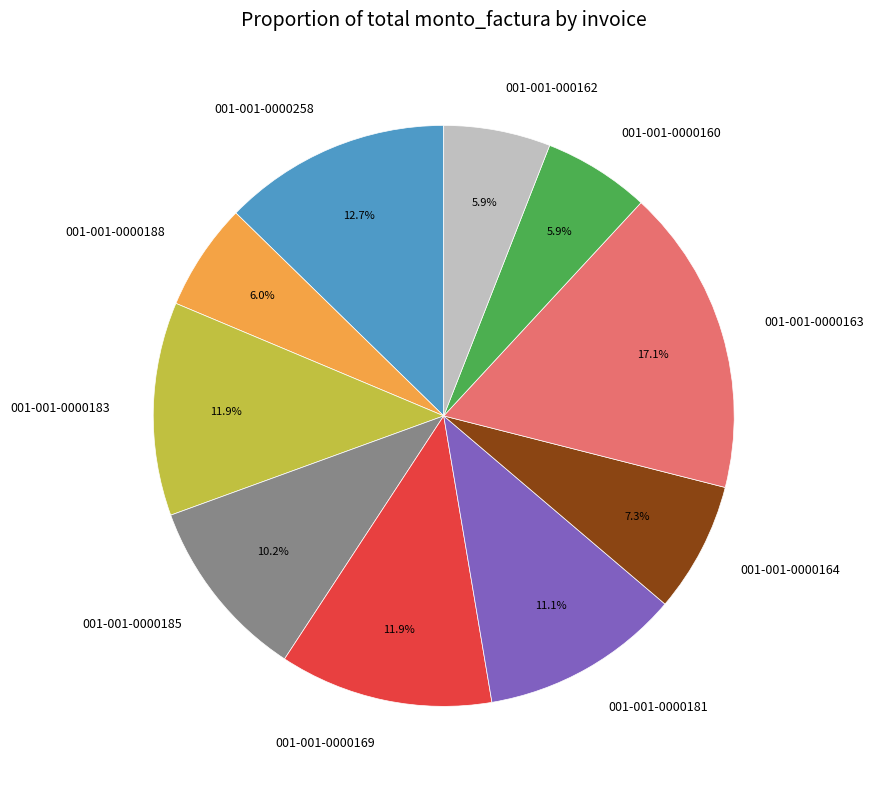

Is the sum of 001-001-0000258 and 001-001-0000163 greater than half?

No